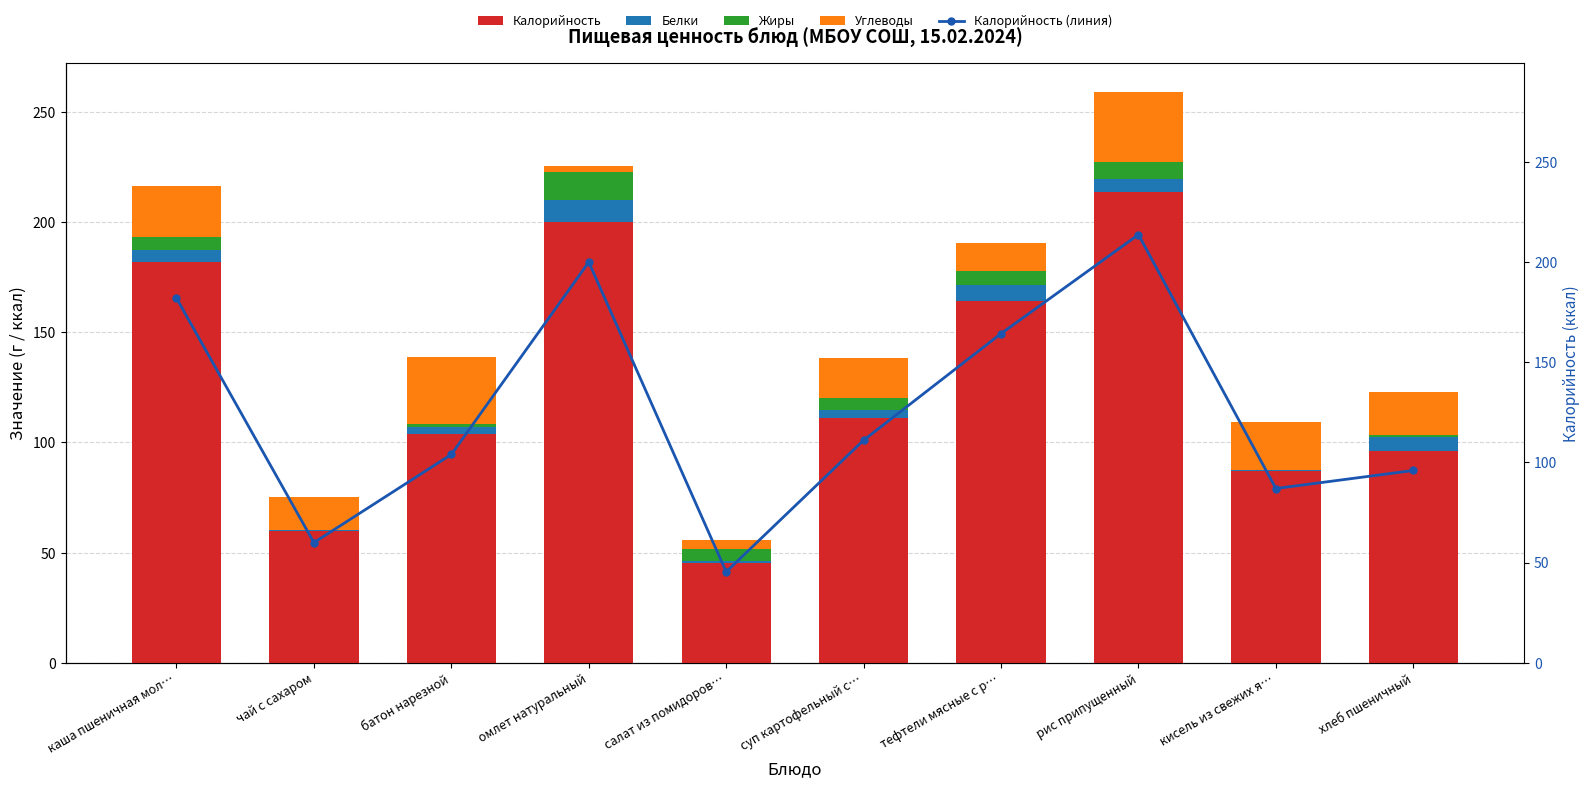

Are the bars grouped side by side (vs. stacked)?

Yes